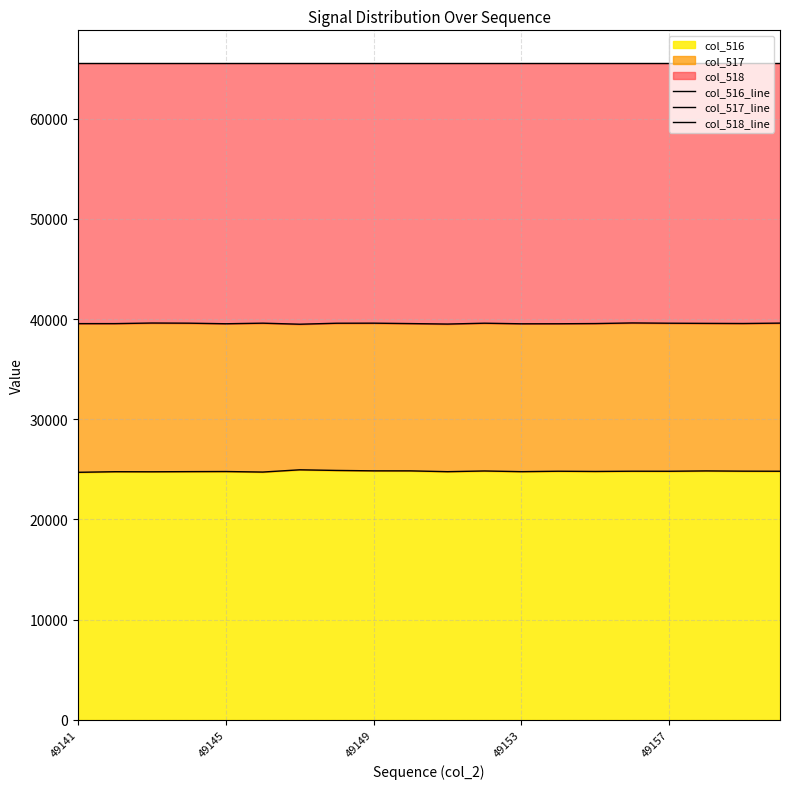

Is it true that col_516 equals 14696 at 49141?

False